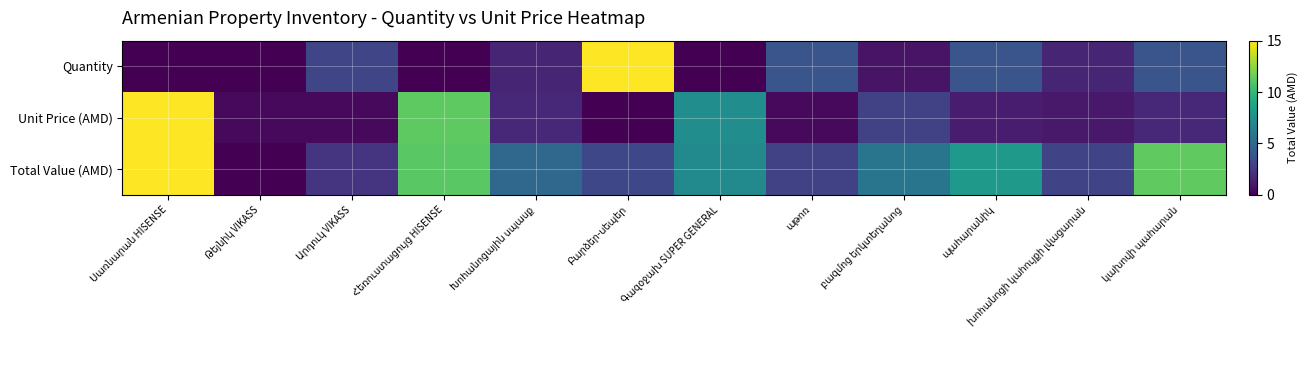

Where is Unit Price (AMD) nearest to the value 7?

Գազօջախ SUPER GENERAL